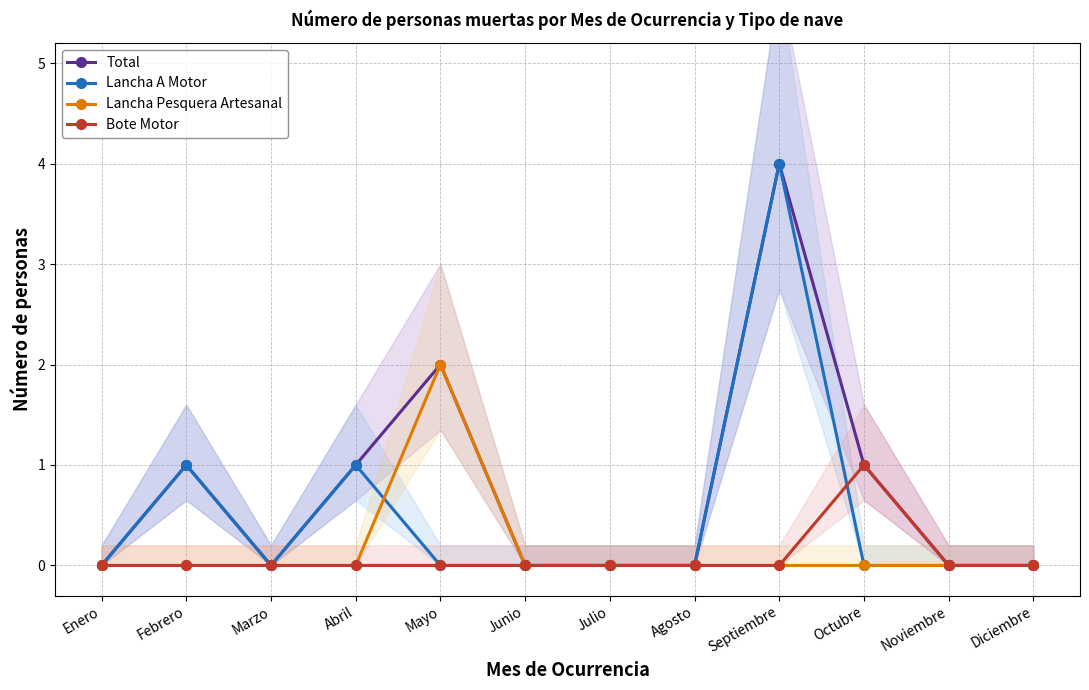

What is the label of the 6th point from the right?

Julio